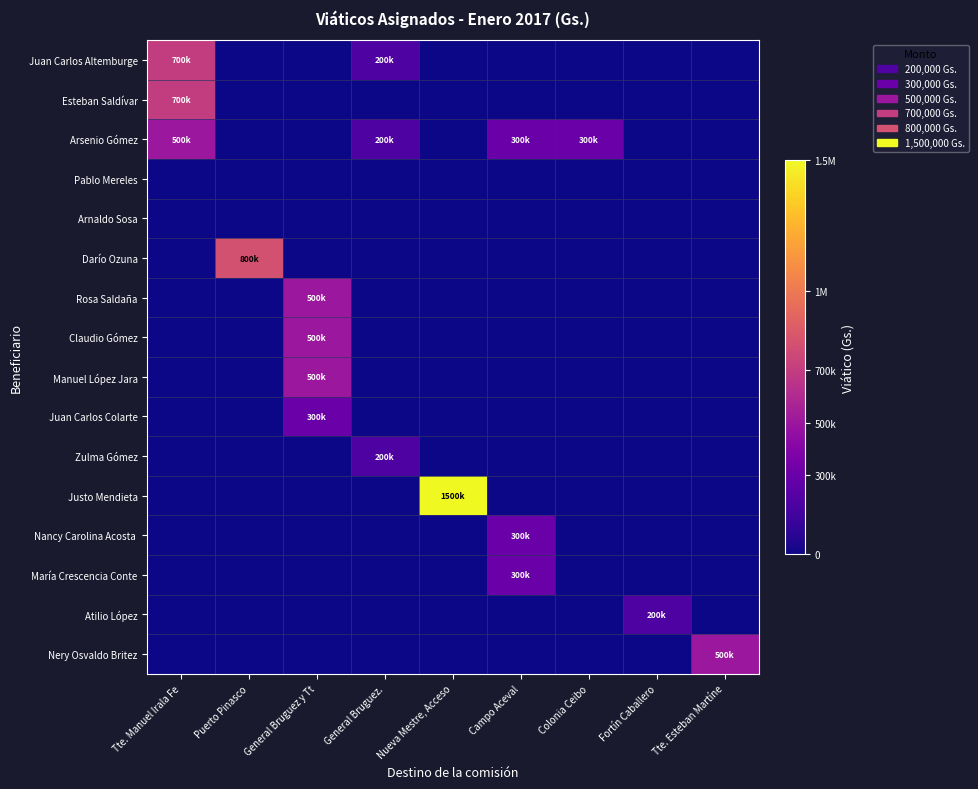

Rank the series at Fortín Caballero from lowest to highest value.

Juan Carlos Altemburge, Esteban Saldívar, Arsenio Gómez, Pablo Mereles, Arnaldo Sosa, Darío Ozuna, Rosa Saldaña, Claudio Gómez, Manuel López Jara, Juan Carlos Colarte, Zulma Gómez, Justo Mendieta, Nancy Carolina Acosta, María Crescencia Conte, Nery Osvaldo Britez, Atilio López